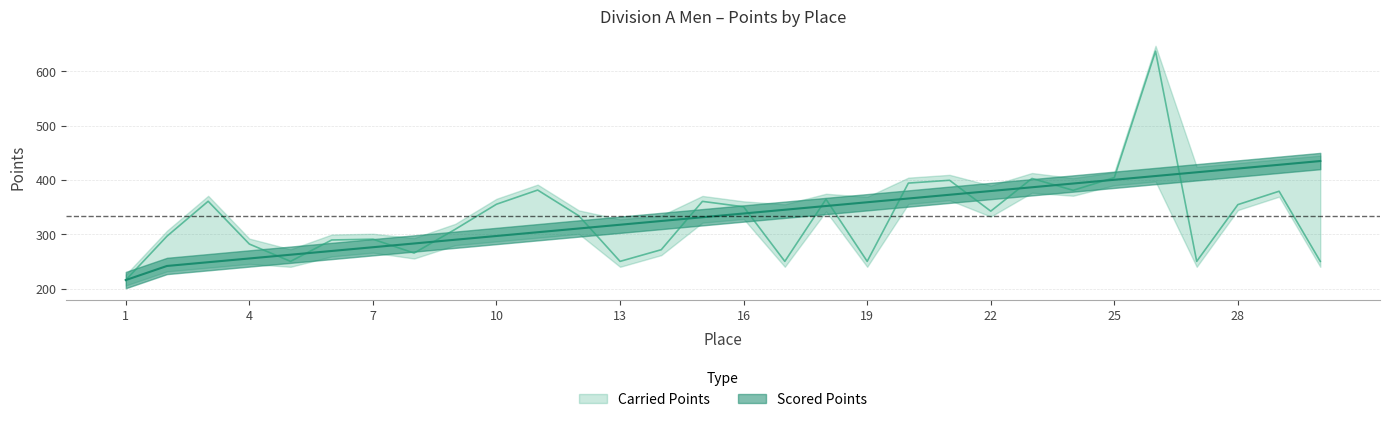

Between 9 and 26, which series saw the biggest shift?

Carried Points